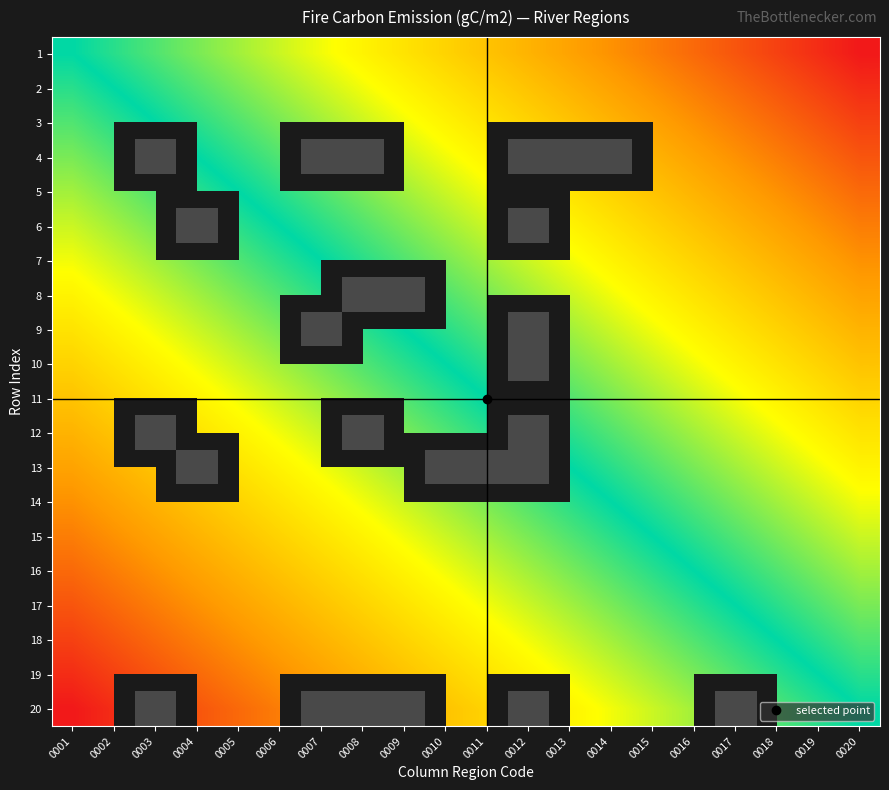

Which has a higher value, 0002 or 0016?

0016